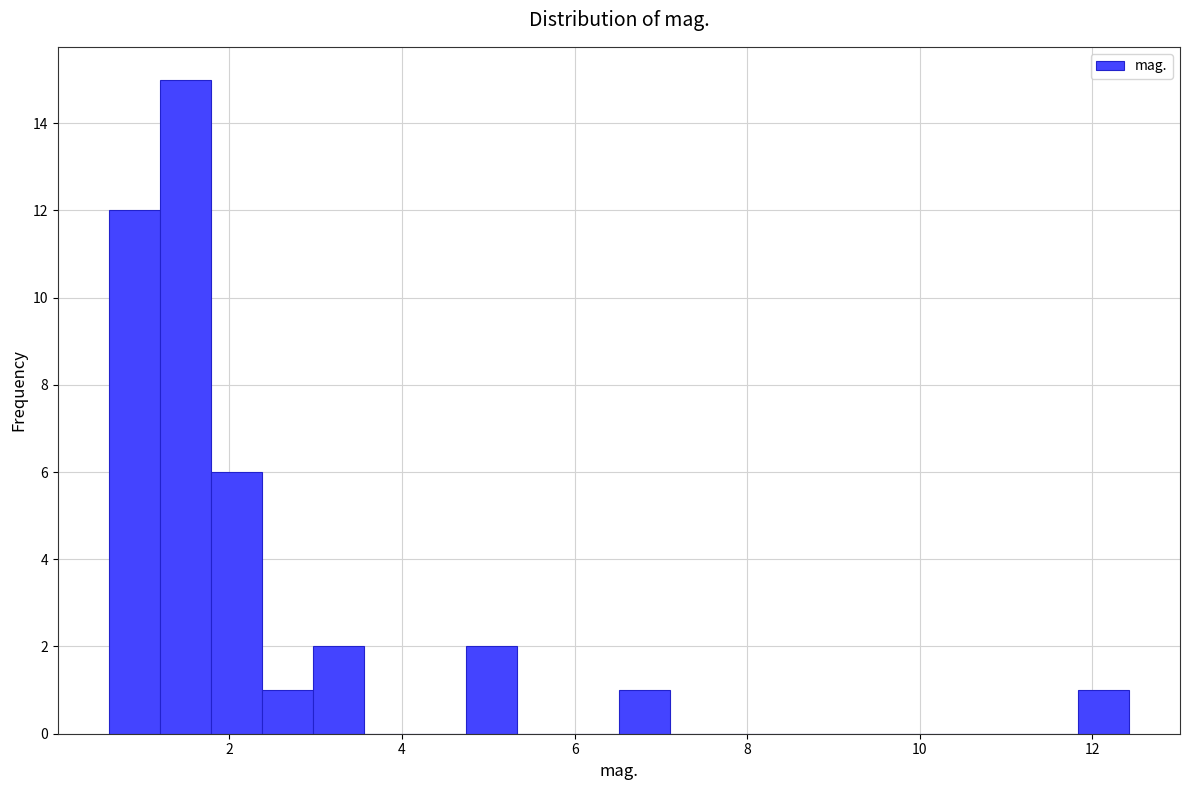

Around what value on the x-axis is the tallest bar? Give the approximate position of its centre, as read against the axis.

1.4